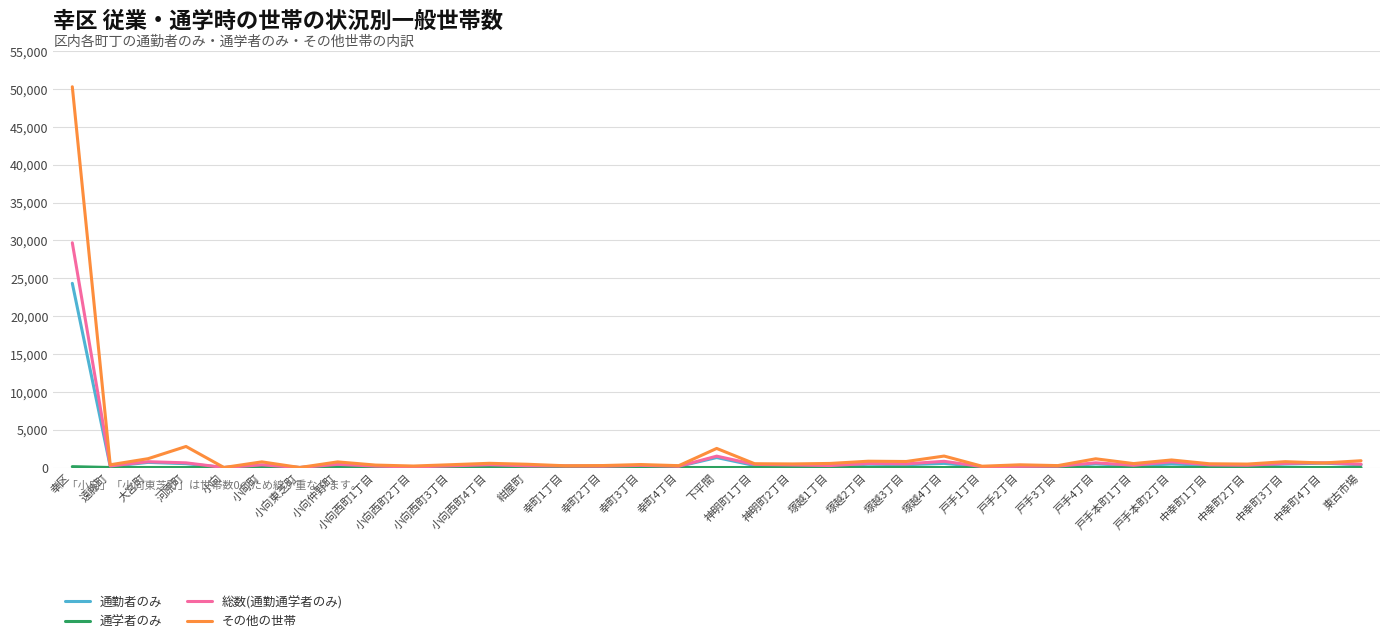

Which series has the largest range (max minus min)?

その他の世帯